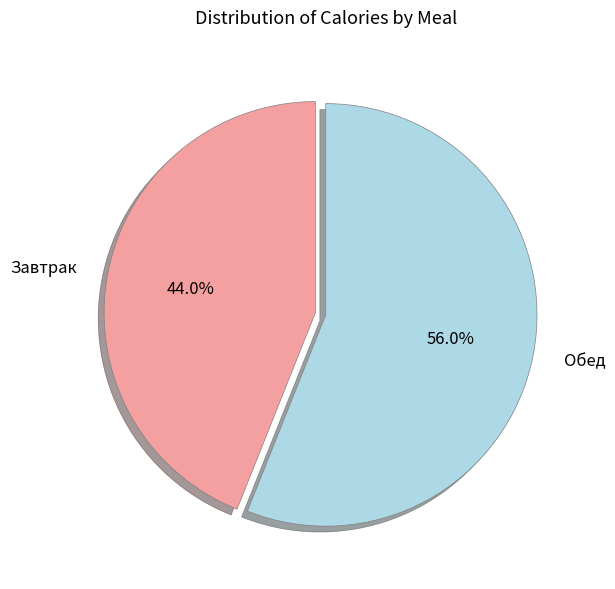

What is the ratio of the value at Обед to the value at Завтрак?

1.3